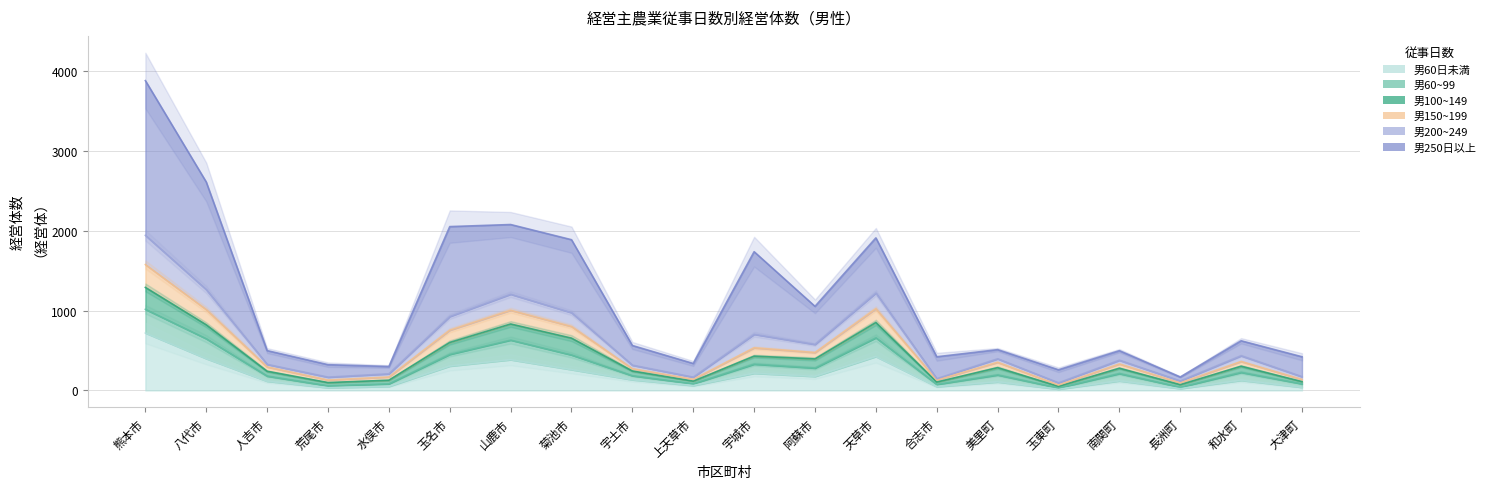

What is the average value of the 男200~249 series?

1105